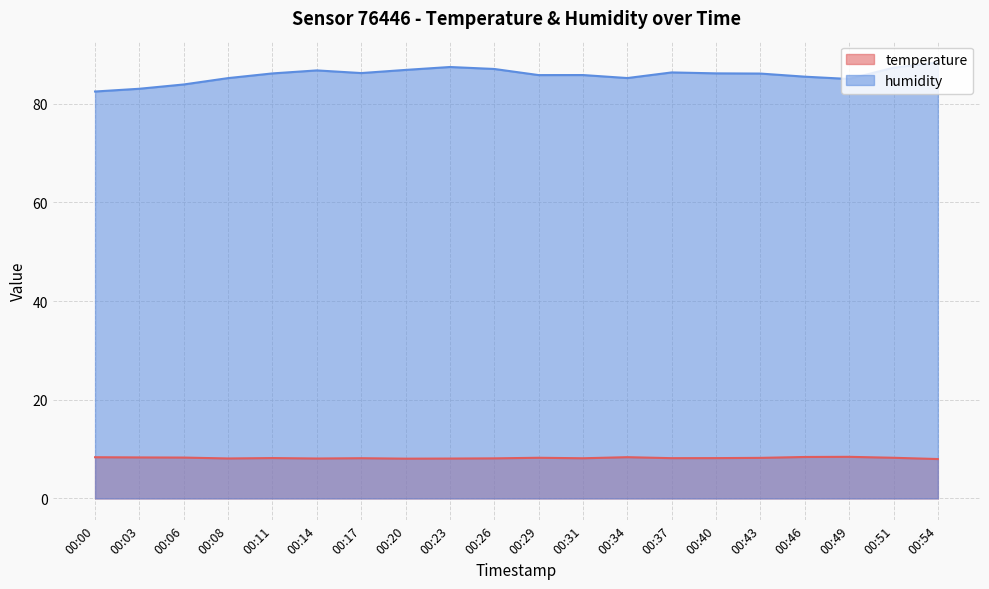

What is the difference between the highest and lowest values at 00:43?

77.9